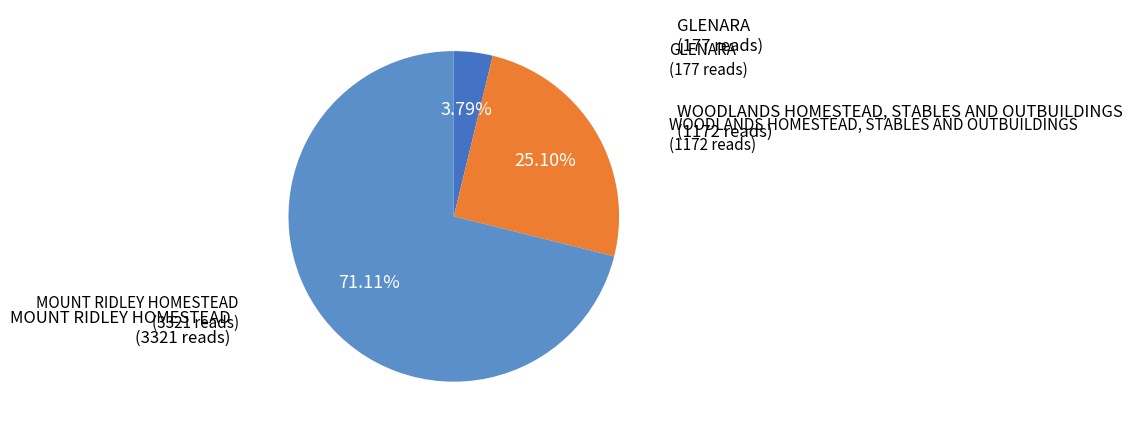

Rank the categories by value from highest to lowest.

MOUNT RIDLEY HOMESTEAD, WOODLANDS HOMESTEAD, STABLES AND OUTBUILDINGS, GLENARA